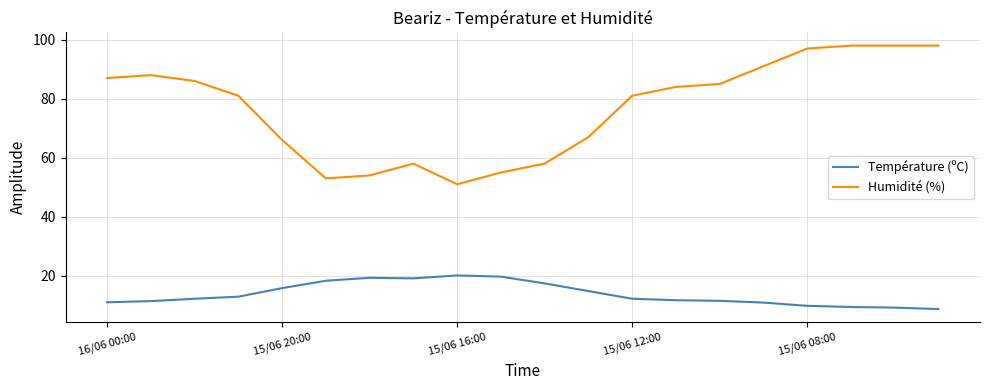

How many lines are shown in the chart?

2